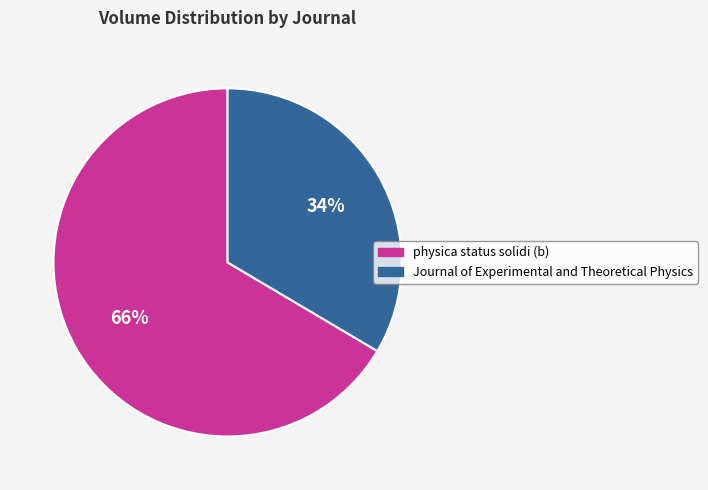

Is physica status solidi (b) the majority of the pie?

Yes